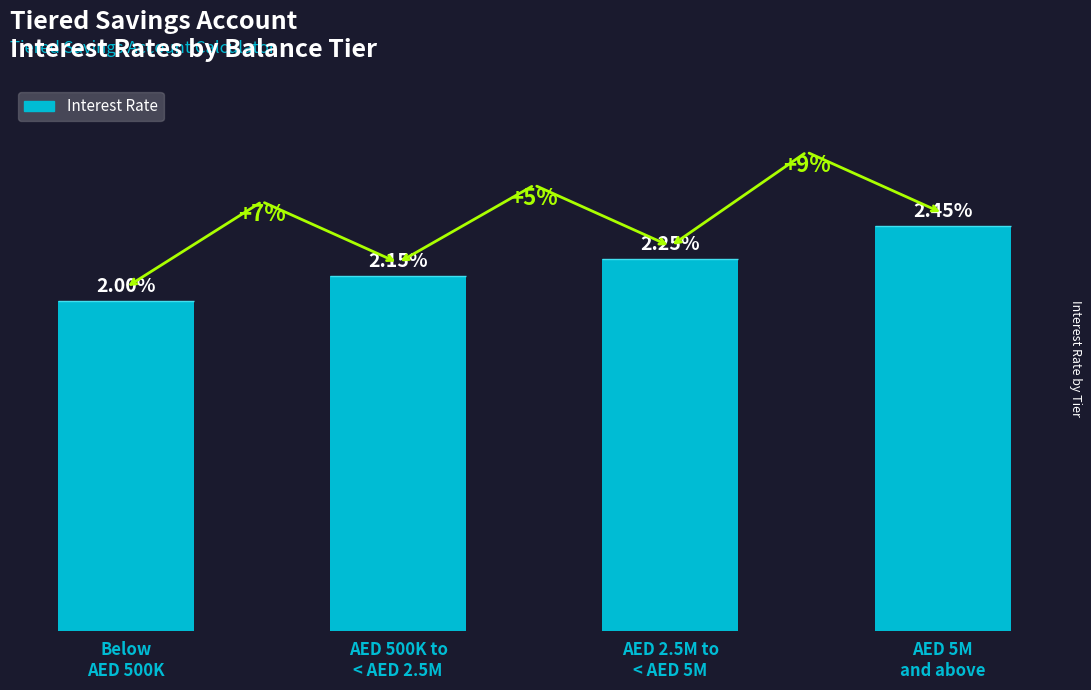

Are the bars horizontal?

No